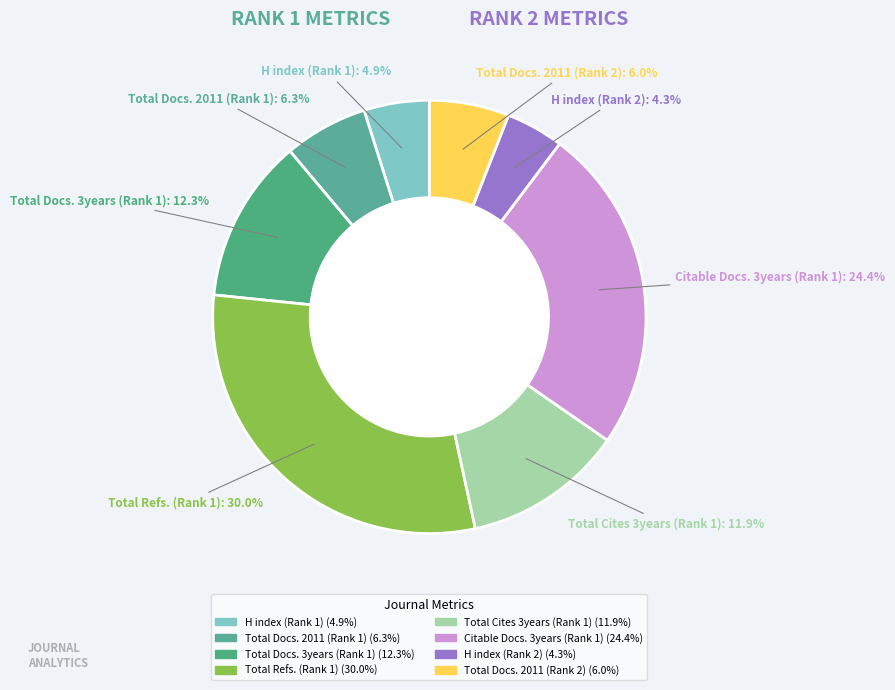

True or false: Citable Docs. 3years (Rank 1) accounts for 19% of the total.

False